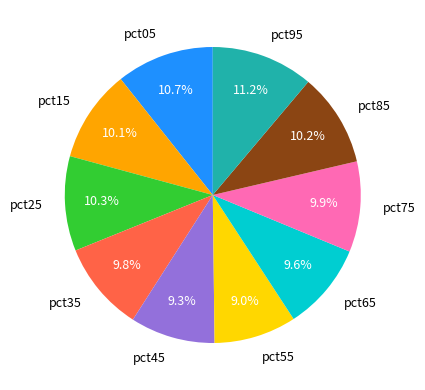

Is there a majority slice in this chart?

No